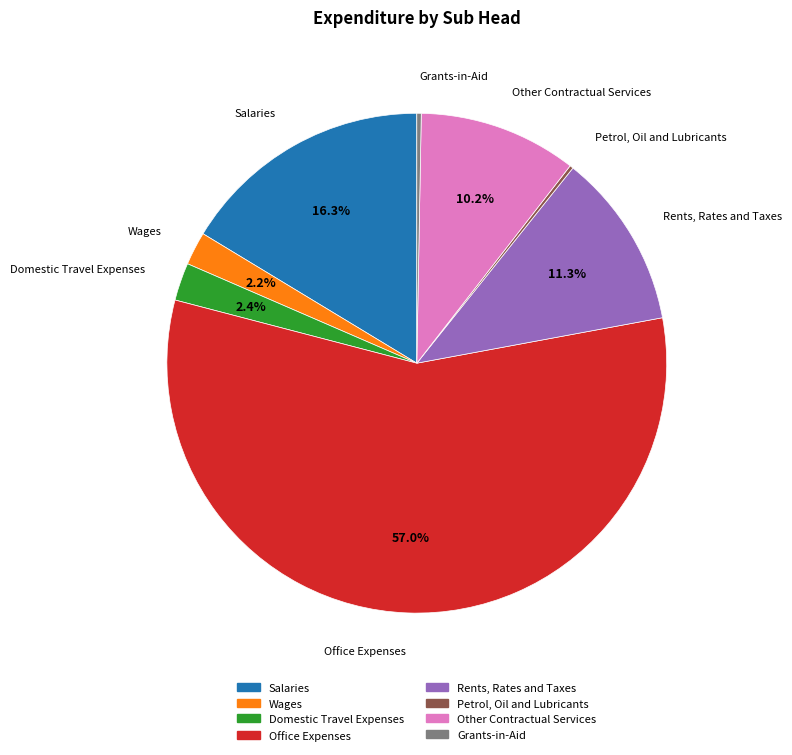

Does any single category account for the majority?

Yes